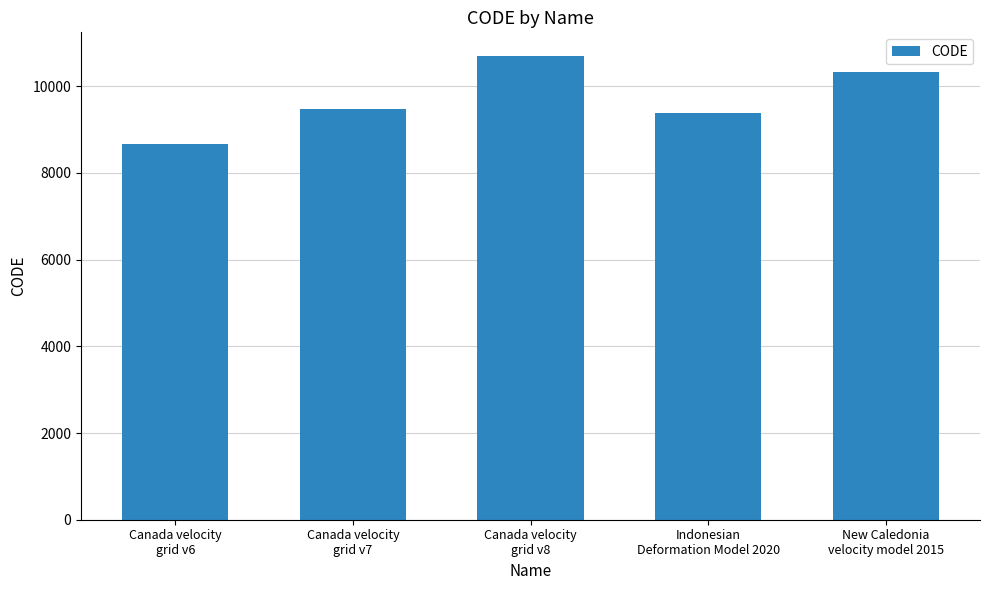

Is it true that the value at New Caledonia
velocity model 2015 is 7026?

False